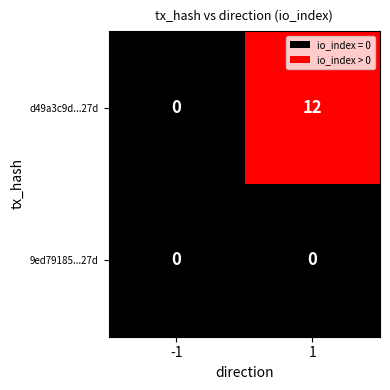

What value does the d49a3c9d...27d series have at 1?

12